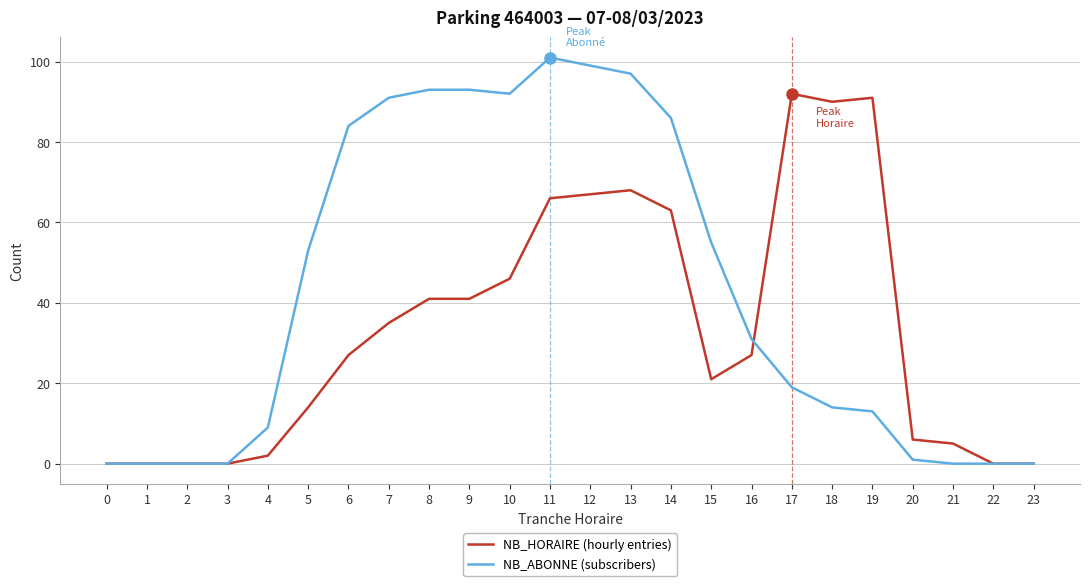

Which series has the widest spread of values?

NB_ABONNE (subscribers)